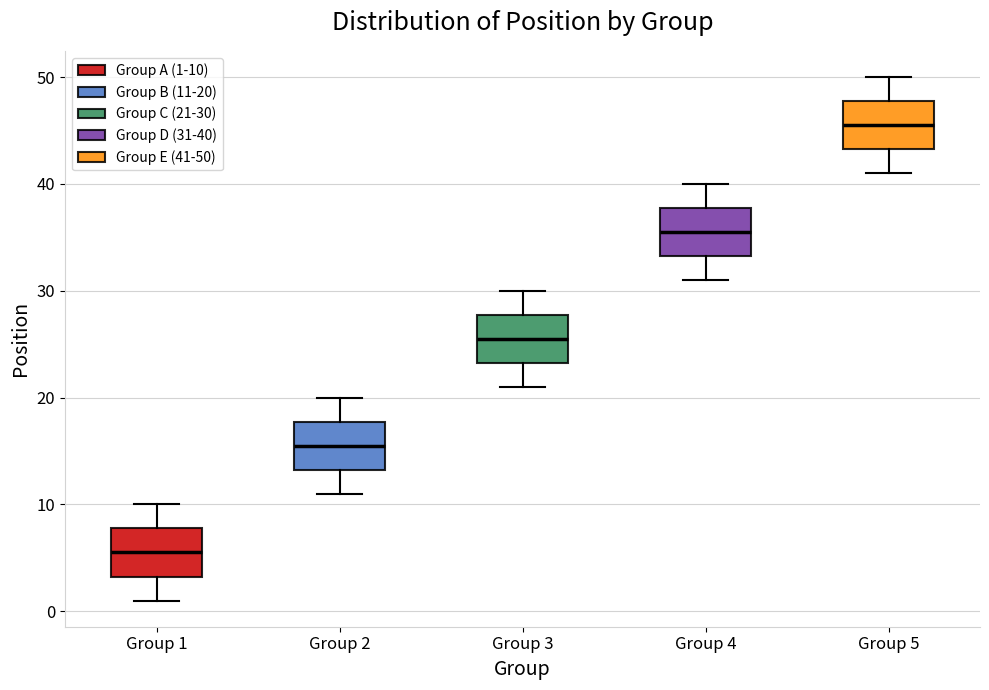

Reading left to right, read every box against the y-axis: the position of its median line, the range the box covers, and the ends of its whiskers. The values are not printed on the chart, so give them approximately, as read against the axis.

Group 1: median 6, box 3 to 8, whiskers 1 to 10
Group 2: median 16, box 13 to 18, whiskers 11 to 20
Group 3: median 26, box 23 to 28, whiskers 21 to 30
Group 4: median 36, box 33 to 38, whiskers 31 to 40
Group 5: median 46, box 43 to 48, whiskers 41 to 50